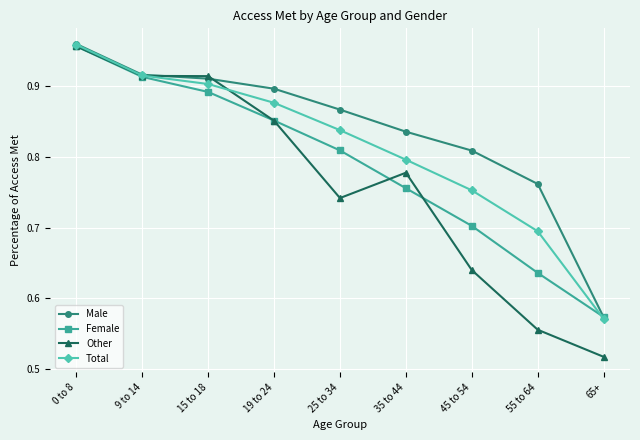

The Other series shows 1.2 at 15 to 18. True or false?

False